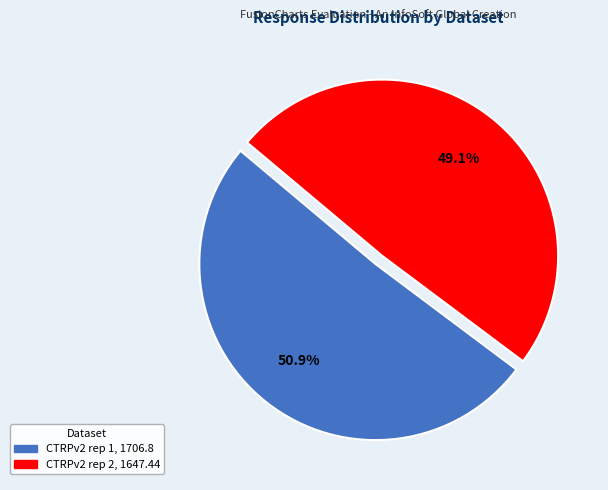

How many segments does this pie chart have?

2